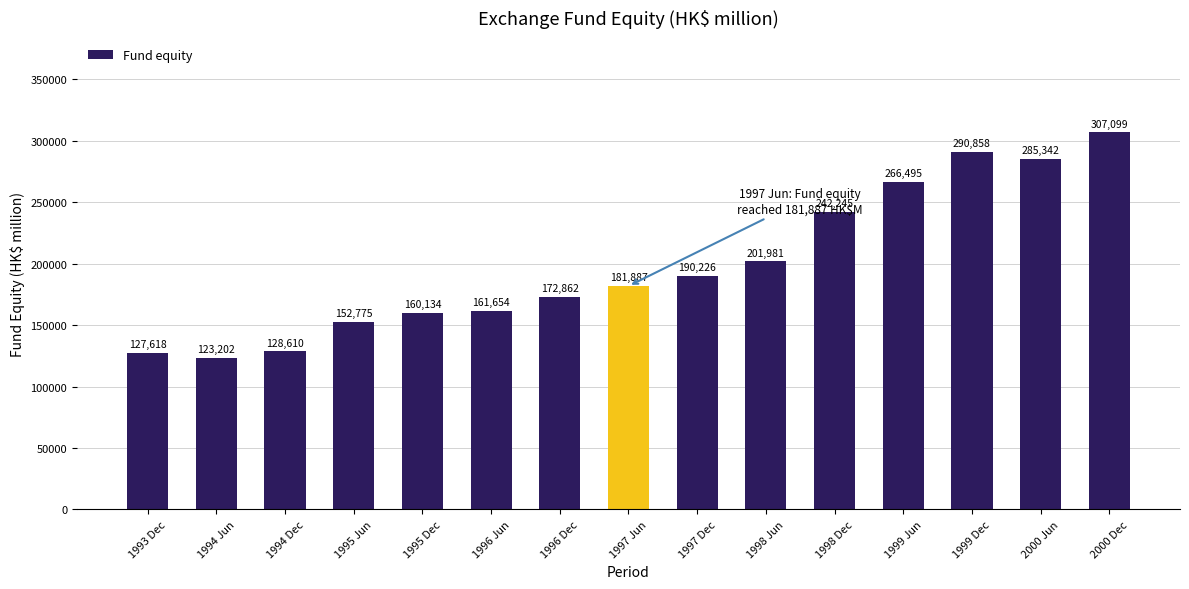

What is the value of the 11th bar from the left?

242245